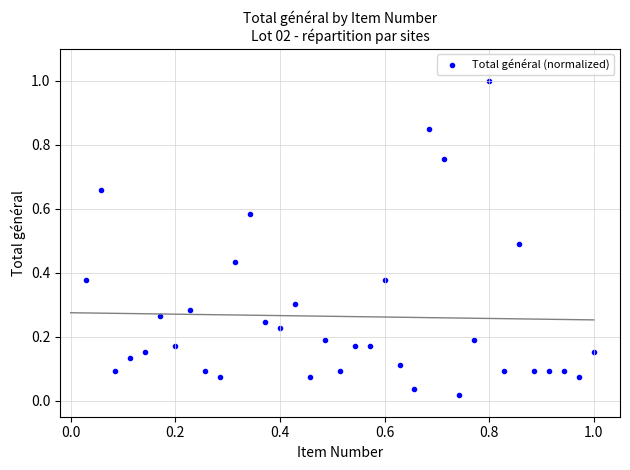

What is the range of Y values (max minus min)?

1.0